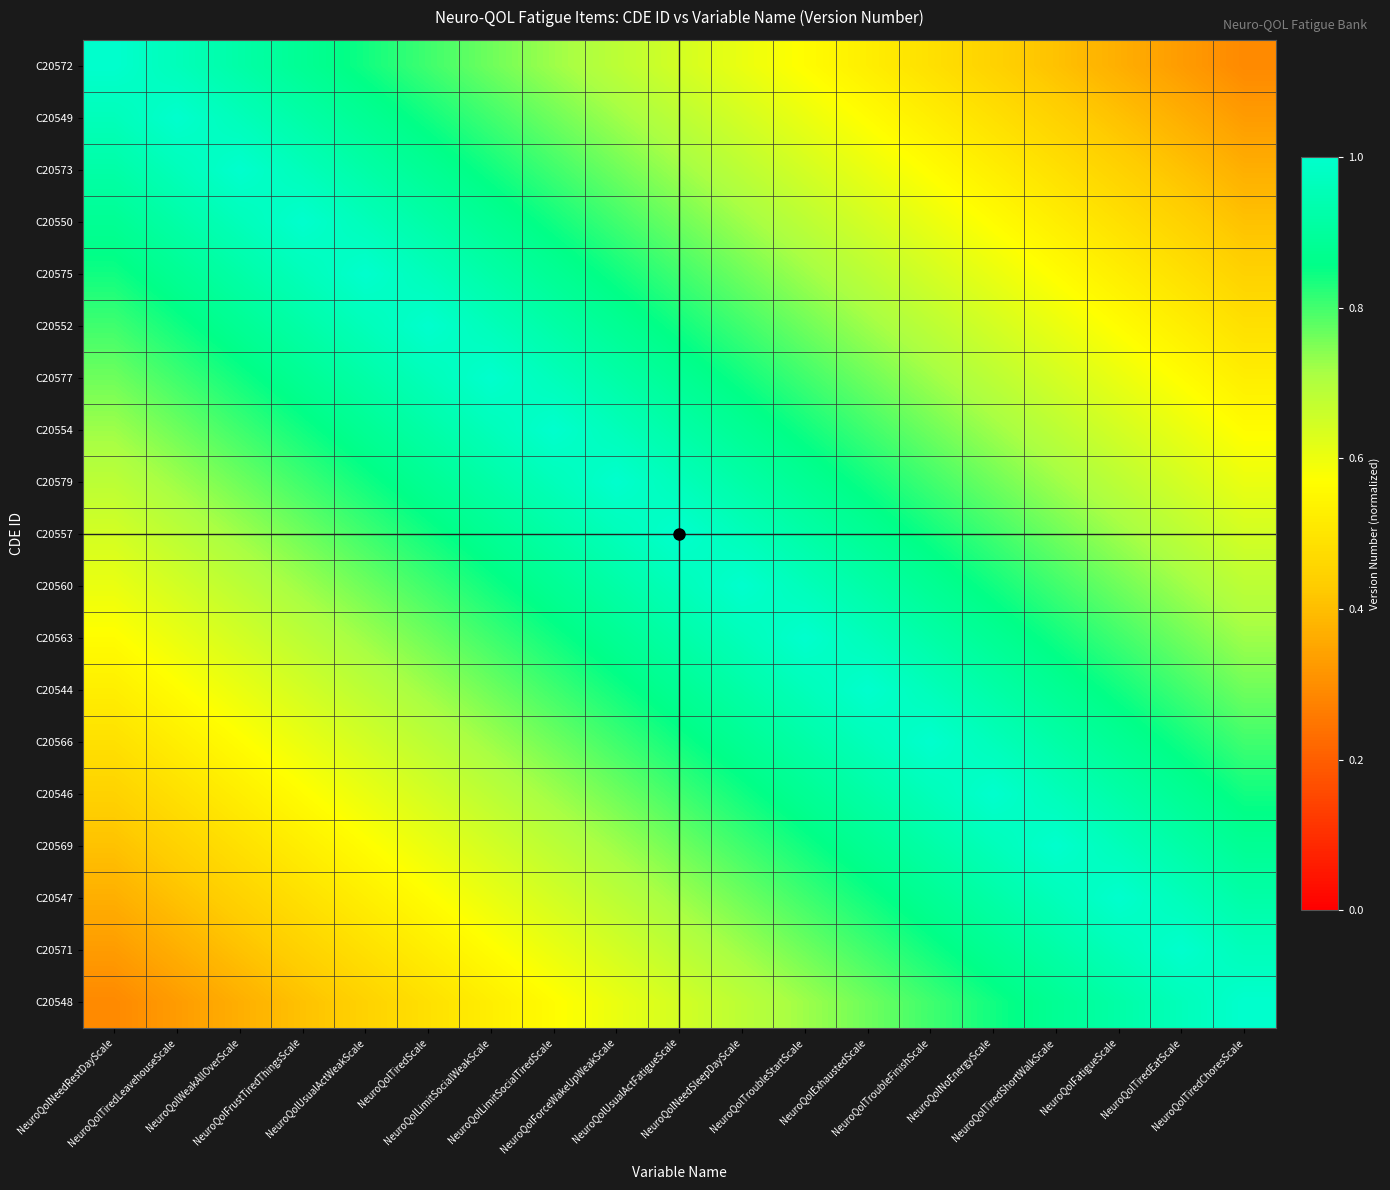

Which series has the largest total across all categories?

C20557